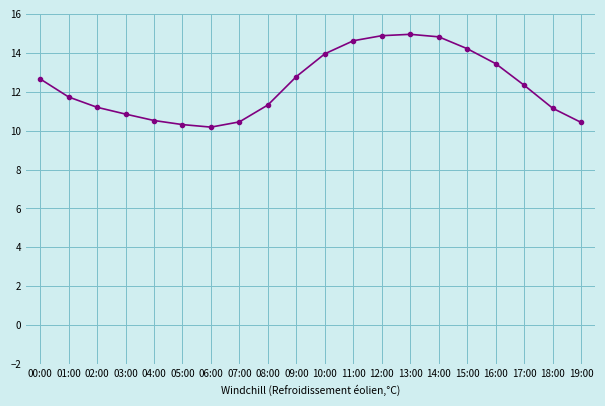

What is the change in value from 03:00 to 14:00?

+4.0